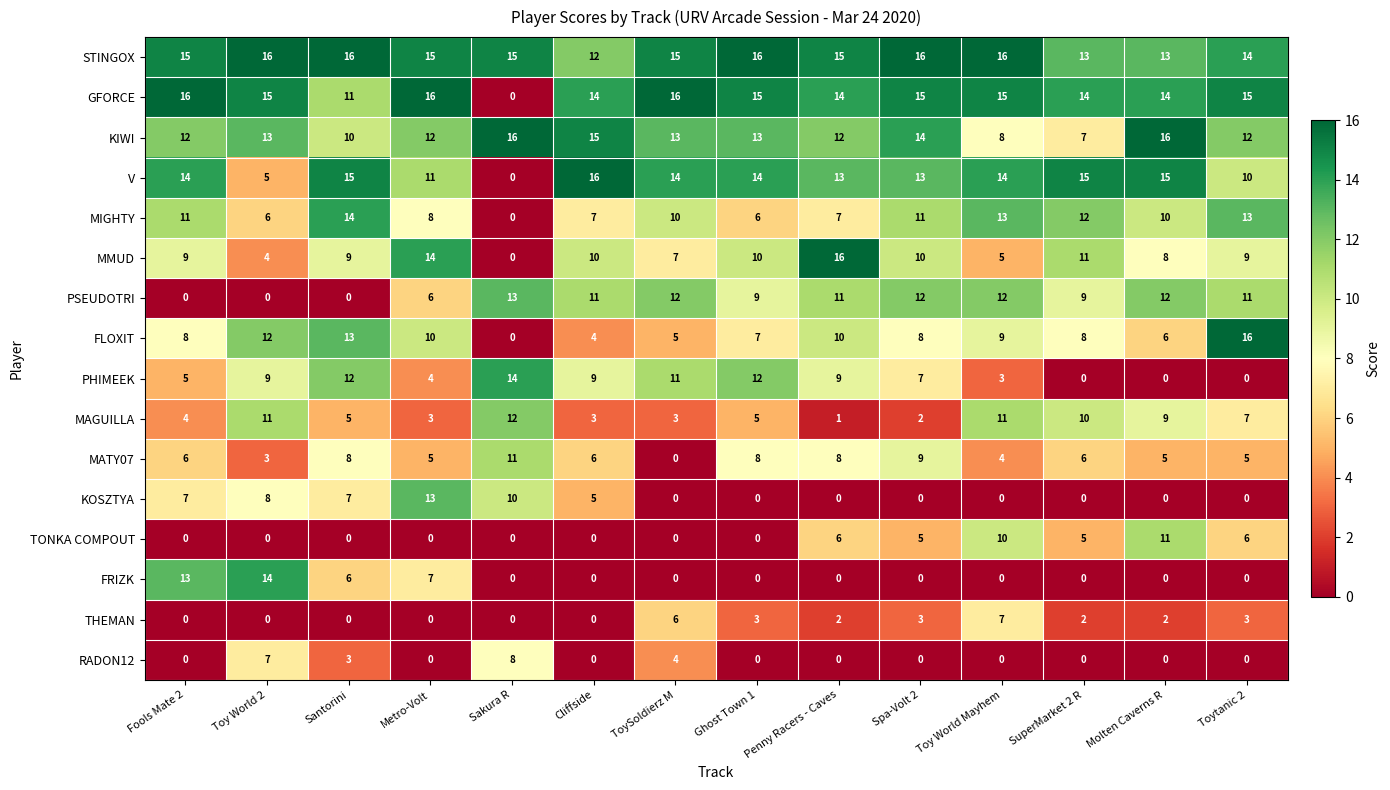

Count the number of categories in the chart.

14